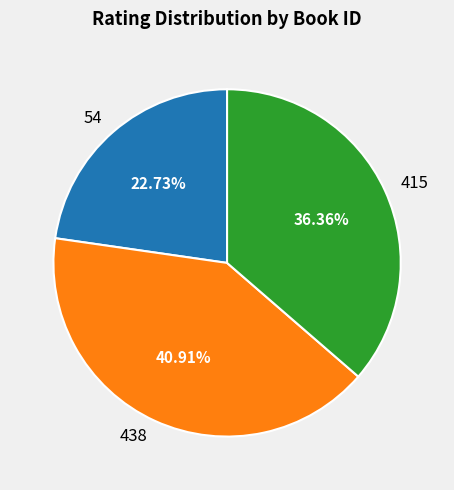

To the nearest percent, what is the average slice percentage?

33%